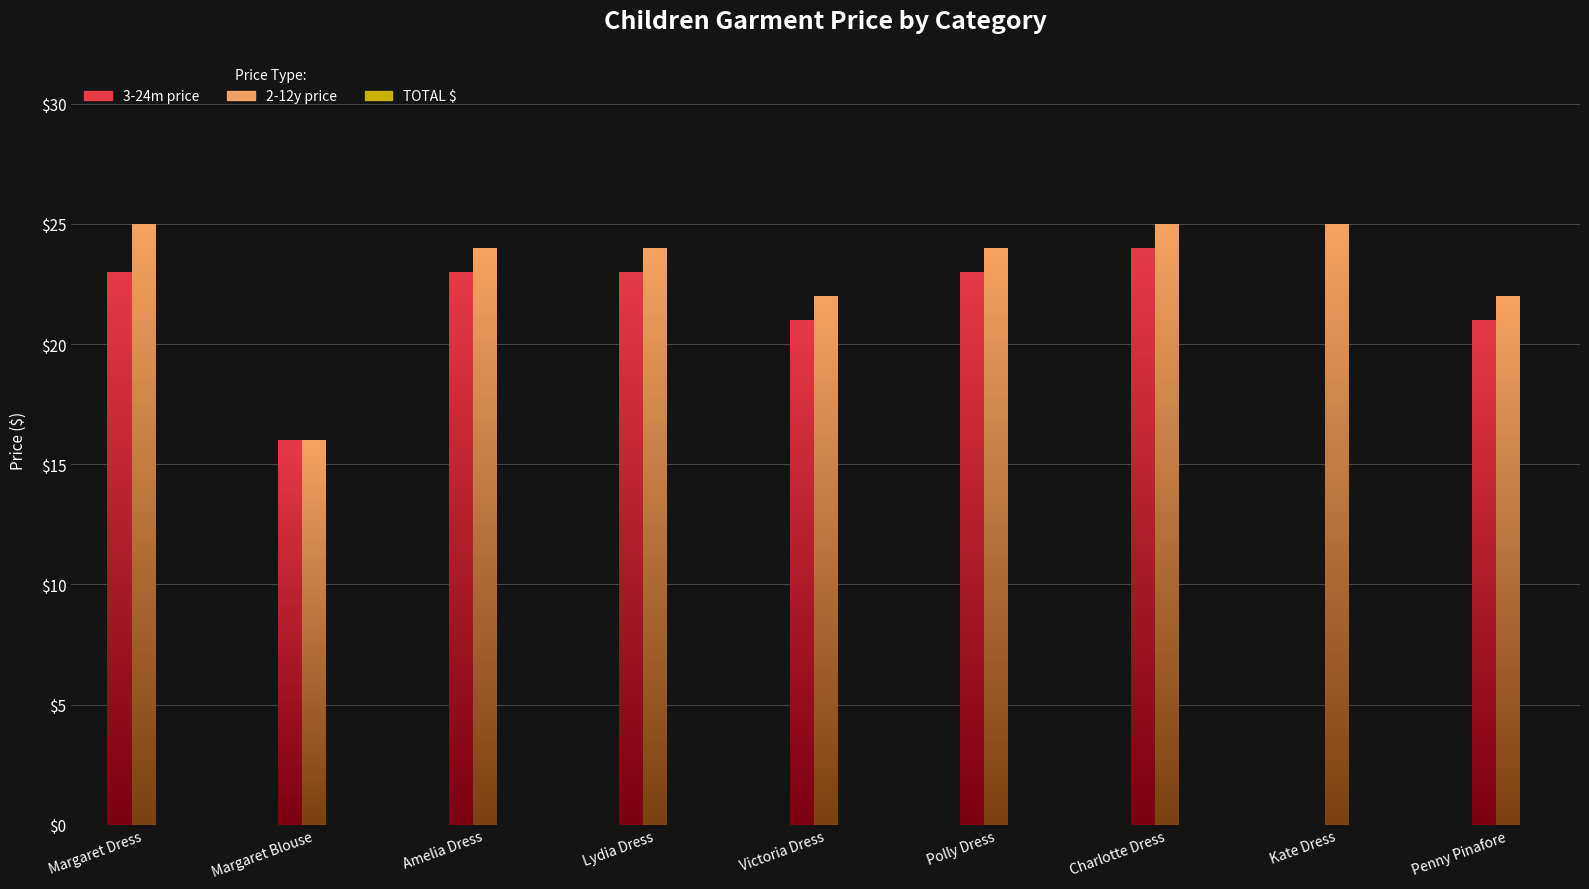

Reading left to right, what are all the values shown in this chart?

3-24m price: 23	16	23	23	21	23	24	0	21
2-12y price: 25	16	24	24	22	24	25	25	22
TOTAL $: 0	0	0	0	0	0	0	0	0